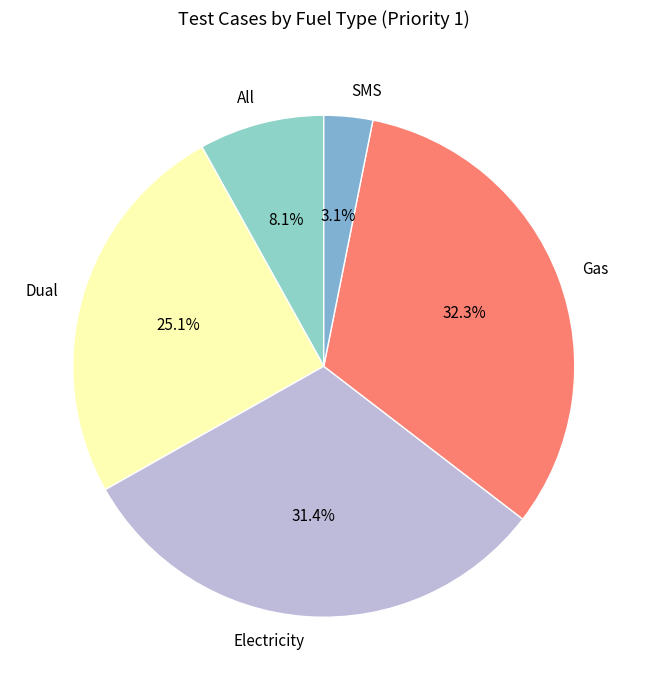

Approximately how many times larger is the value at Dual compared to All?

3.1